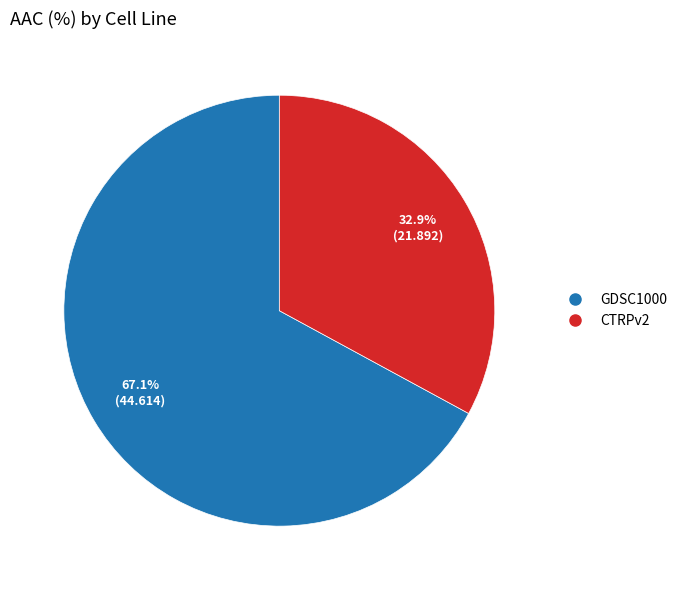

How many segments does this pie chart have?

2